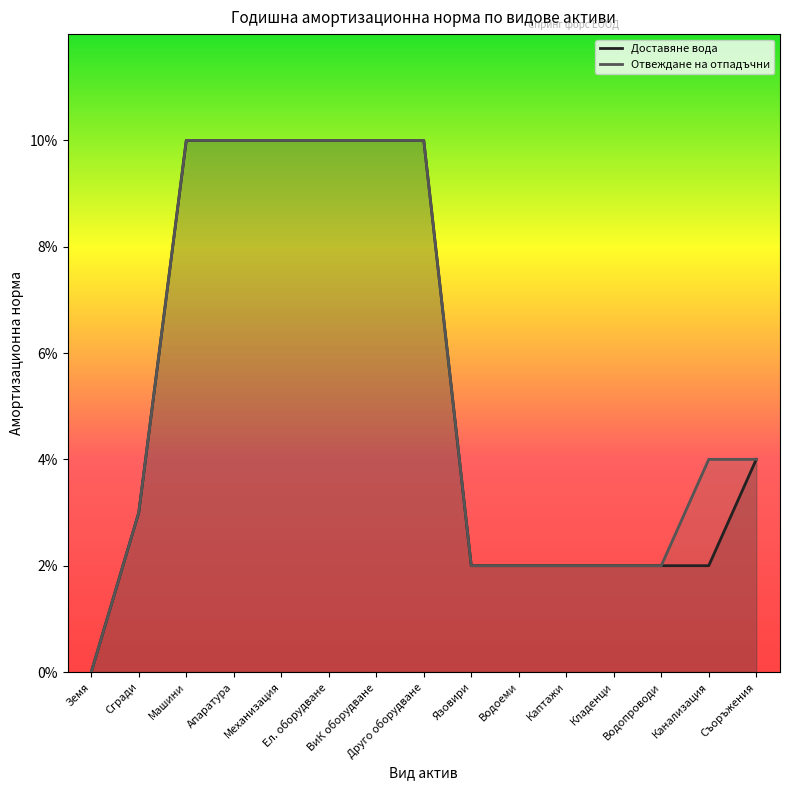

At how many categories does at least one series exceed 0?

14